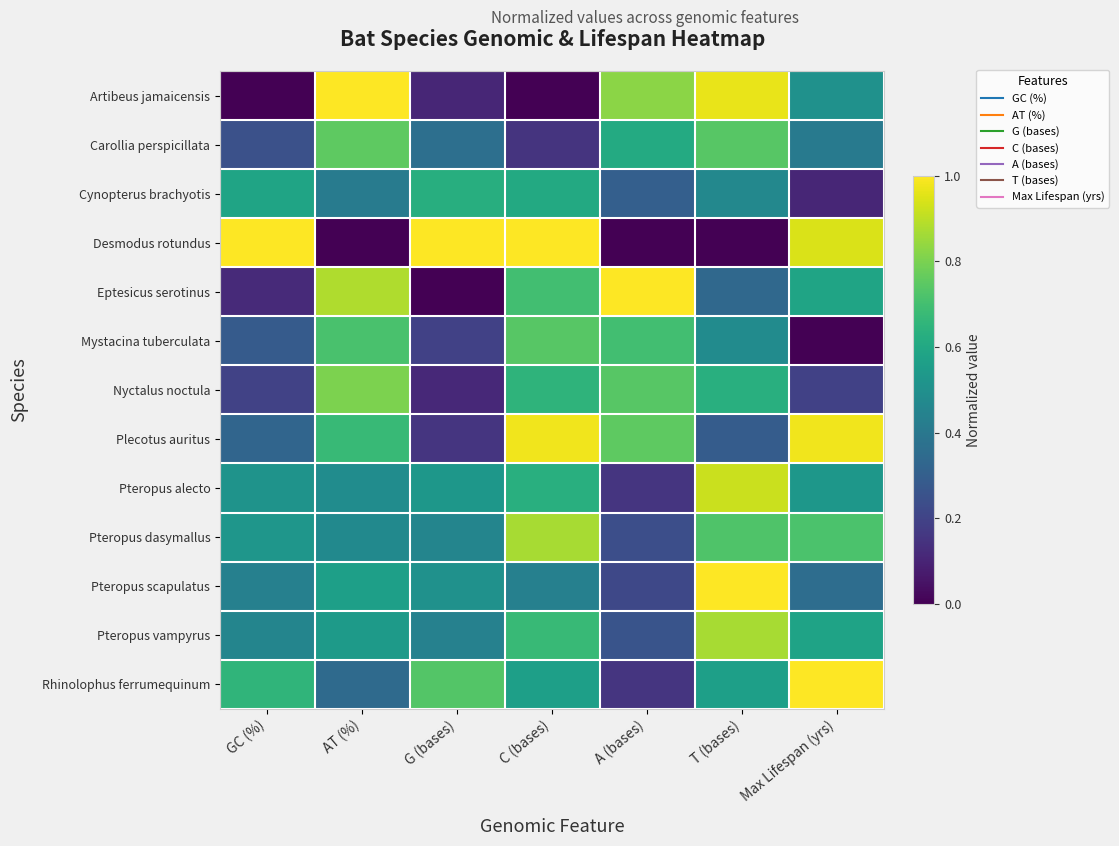

Reading left to right, list all the values displayed in this chart.

Artibeus jamaicensis: GC (%)=0.0	AT (%)=1.0	G (bases)=0.1	C (bases)=0.0	A (bases)=0.8	T (bases)=1.0	Max Lifespan (yrs)=0.5
Carollia perspicillata: GC (%)=0.2	AT (%)=0.8	G (bases)=0.4	C (bases)=0.2	A (bases)=0.6	T (bases)=0.7	Max Lifespan (yrs)=0.4
Cynopterus brachyotis: GC (%)=0.6	AT (%)=0.4	G (bases)=0.6	C (bases)=0.6	A (bases)=0.3	T (bases)=0.5	Max Lifespan (yrs)=0.1
Desmodus rotundus: GC (%)=1.0	AT (%)=0.0	G (bases)=1.0	C (bases)=1.0	A (bases)=0.0	T (bases)=0.0	Max Lifespan (yrs)=0.9
Eptesicus serotinus: GC (%)=0.1	AT (%)=0.9	G (bases)=0.0	C (bases)=0.7	A (bases)=1.0	T (bases)=0.3	Max Lifespan (yrs)=0.6
Mystacina tuberculata: GC (%)=0.3	AT (%)=0.7	G (bases)=0.2	C (bases)=0.7	A (bases)=0.7	T (bases)=0.5	Max Lifespan (yrs)=0.0
Nyctalus noctula: GC (%)=0.2	AT (%)=0.8	G (bases)=0.1	C (bases)=0.7	A (bases)=0.7	T (bases)=0.6	Max Lifespan (yrs)=0.2
Plecotus auritus: GC (%)=0.3	AT (%)=0.7	G (bases)=0.2	C (bases)=1.0	A (bases)=0.8	T (bases)=0.3	Max Lifespan (yrs)=1.0
Pteropus alecto: GC (%)=0.5	AT (%)=0.5	G (bases)=0.5	C (bases)=0.6	A (bases)=0.2	T (bases)=0.9	Max Lifespan (yrs)=0.5
Pteropus dasymallus: GC (%)=0.5	AT (%)=0.5	G (bases)=0.5	C (bases)=0.9	A (bases)=0.2	T (bases)=0.7	Max Lifespan (yrs)=0.7
Pteropus scapulatus: GC (%)=0.4	AT (%)=0.6	G (bases)=0.5	C (bases)=0.4	A (bases)=0.2	T (bases)=1.0	Max Lifespan (yrs)=0.4
Pteropus vampyrus: GC (%)=0.5	AT (%)=0.5	G (bases)=0.4	C (bases)=0.7	A (bases)=0.3	T (bases)=0.9	Max Lifespan (yrs)=0.6
Rhinolophus ferrumequinum: GC (%)=0.7	AT (%)=0.3	G (bases)=0.7	C (bases)=0.6	A (bases)=0.2	T (bases)=0.6	Max Lifespan (yrs)=1.0